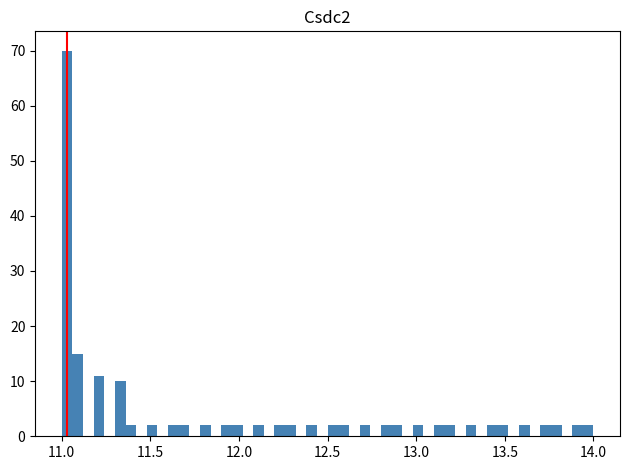

Read against the x-axis, roughly where is the centre of the tallest bar?

11.05